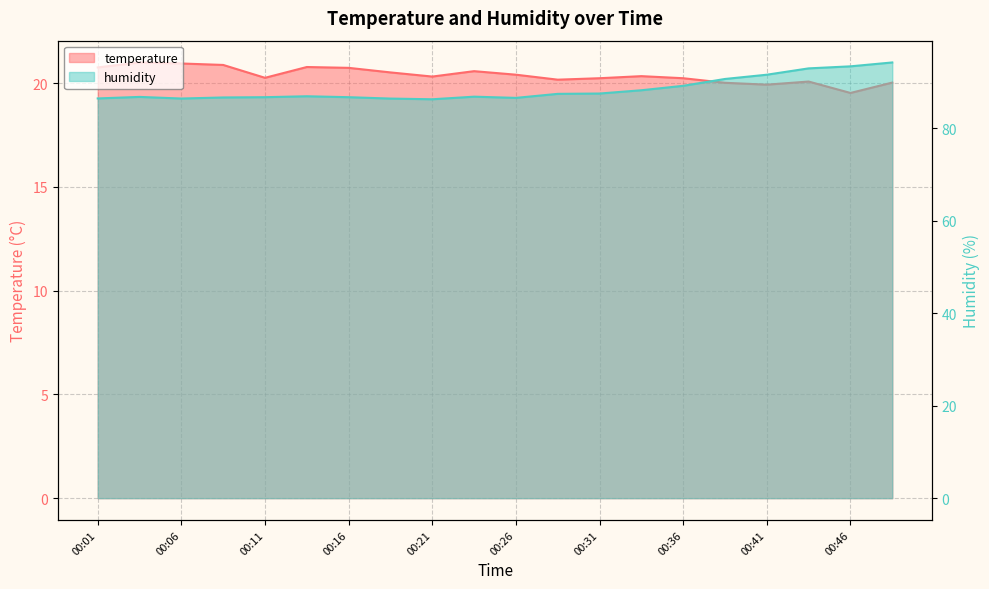

What is the difference between the second highest and second lowest values in the humidity series?

7.0